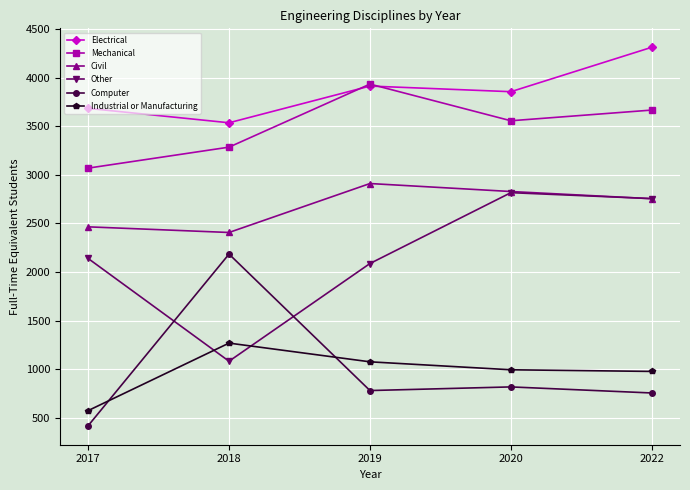

The value of Civil at 2020 is 2827.5. True or false?

True